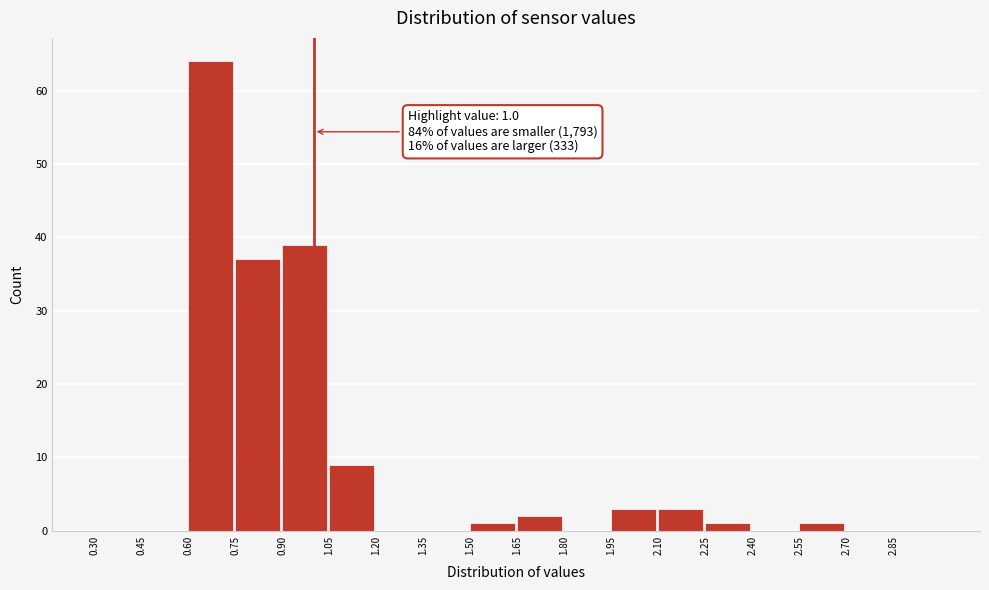

Which range on the x-axis has the tallest bar?

0.60 to 0.75